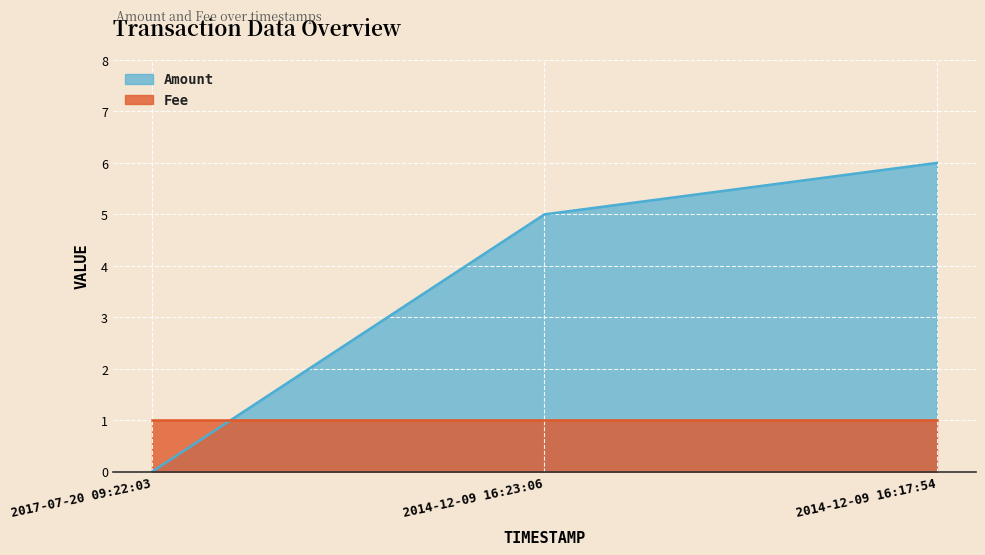

What is the difference between the values at 2017-07-20 09:22:03 and 2014-12-09 16:17:54?

6